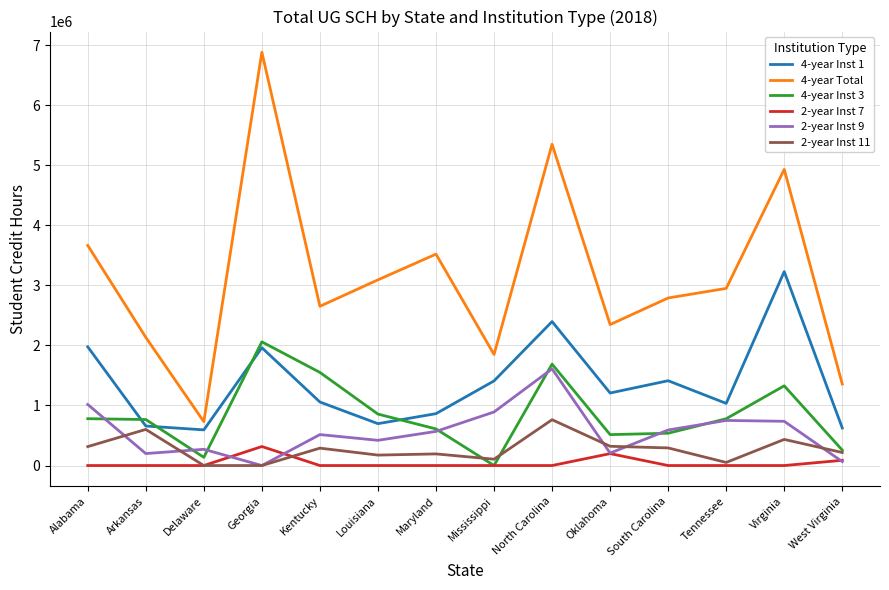

Read the 2-year Inst 7 value at Georgia, to the nearest 50.

316700